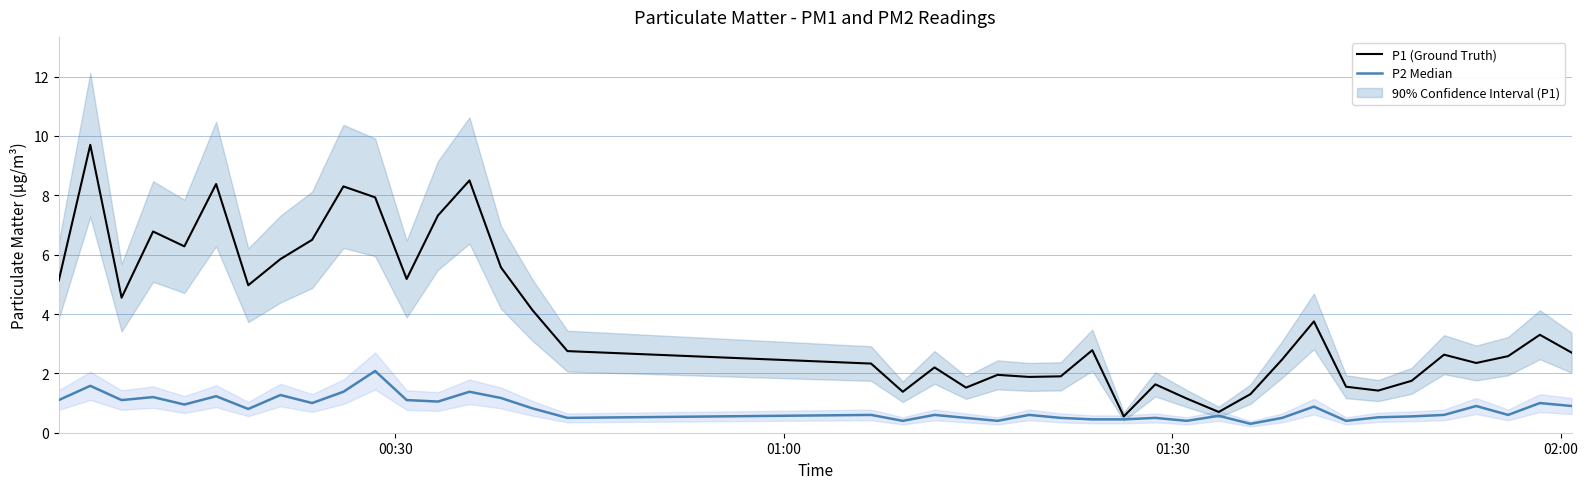

List the series in order of their overall mean, highest first.

P1 (Ground Truth), P2 Median